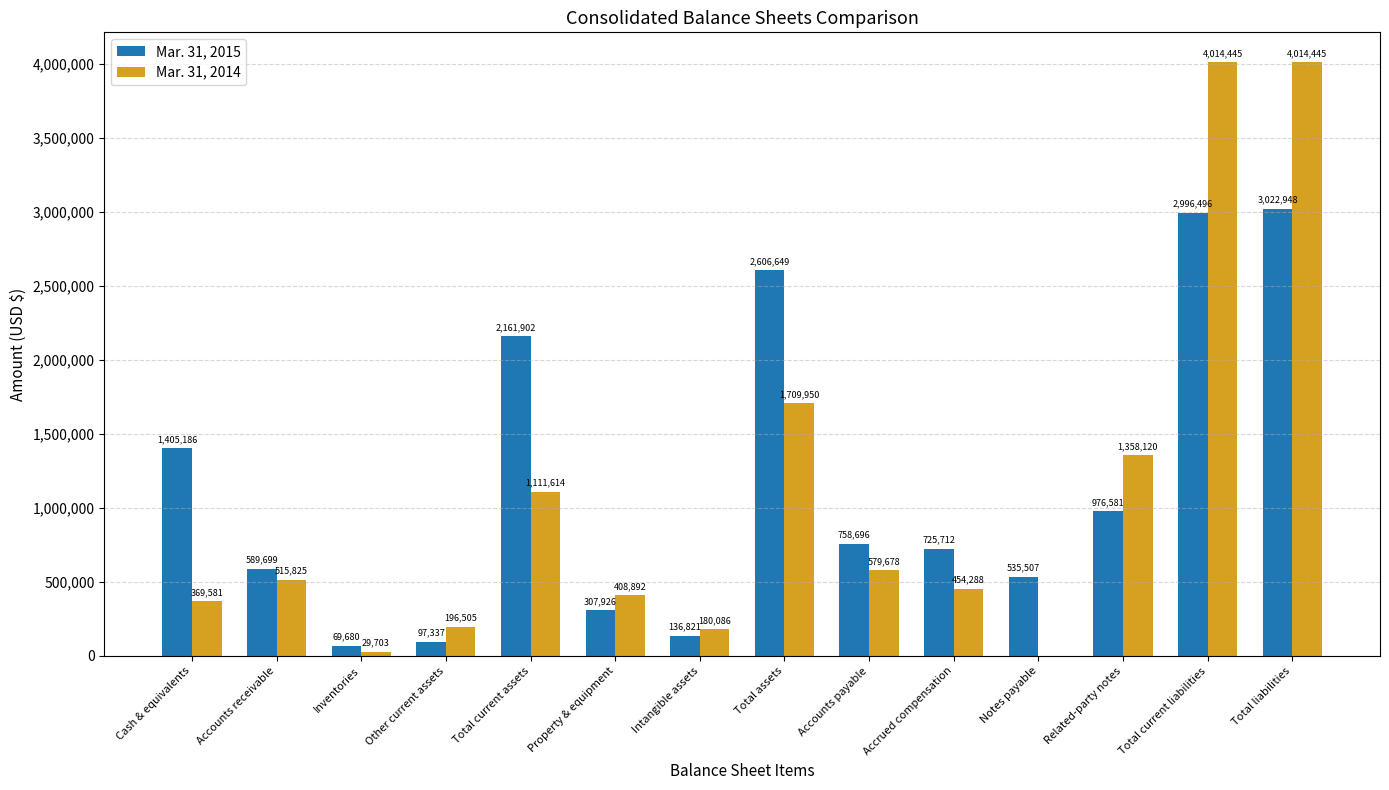

How many groups of bars are there?

14